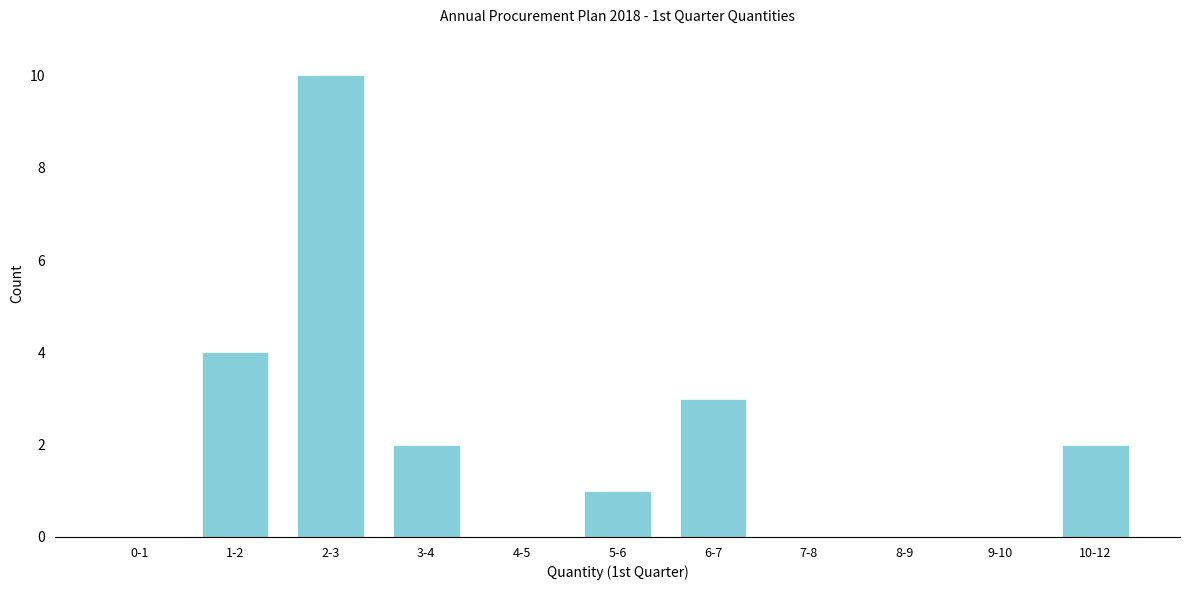

Reading left to right, what are all the values shown in this chart?

0-1=0	1-2=4	2-3=10	3-4=2	4-5=0	5-6=1	6-7=3	7-8=0	8-9=0	9-10=0	10-12=2